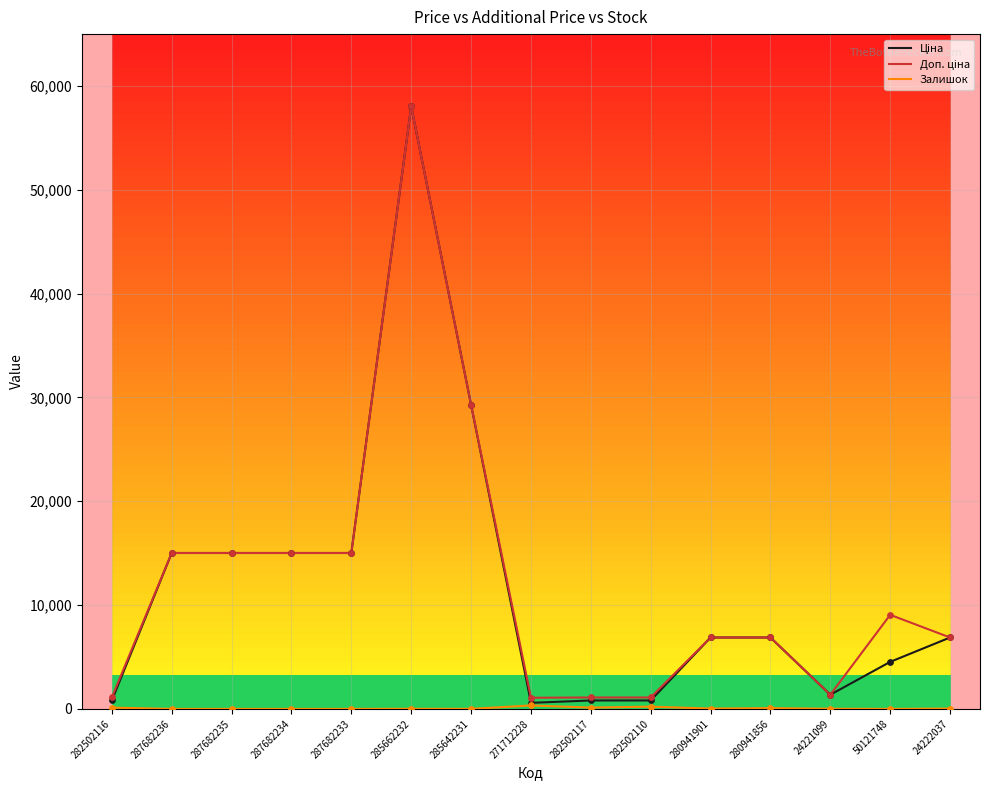

At how many categories does at least one series exceed 55652?

1